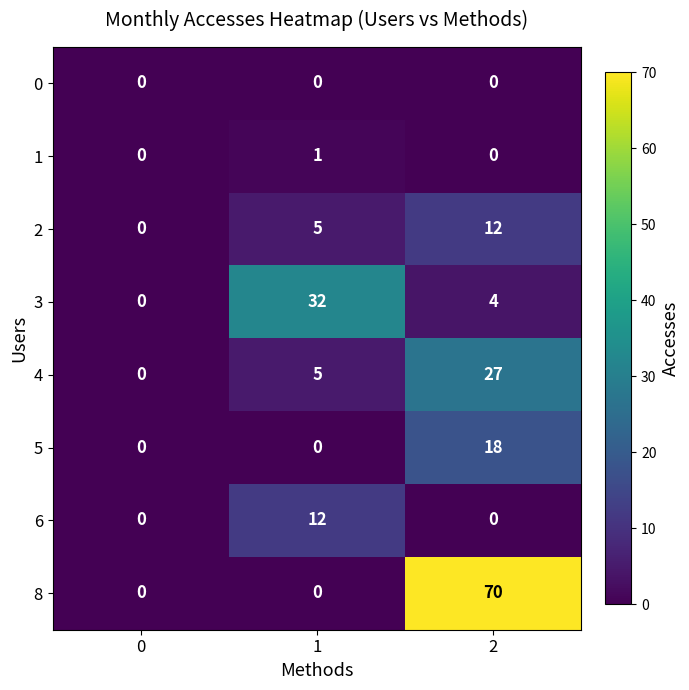

The 0 series shows 0 at 1. True or false?

True